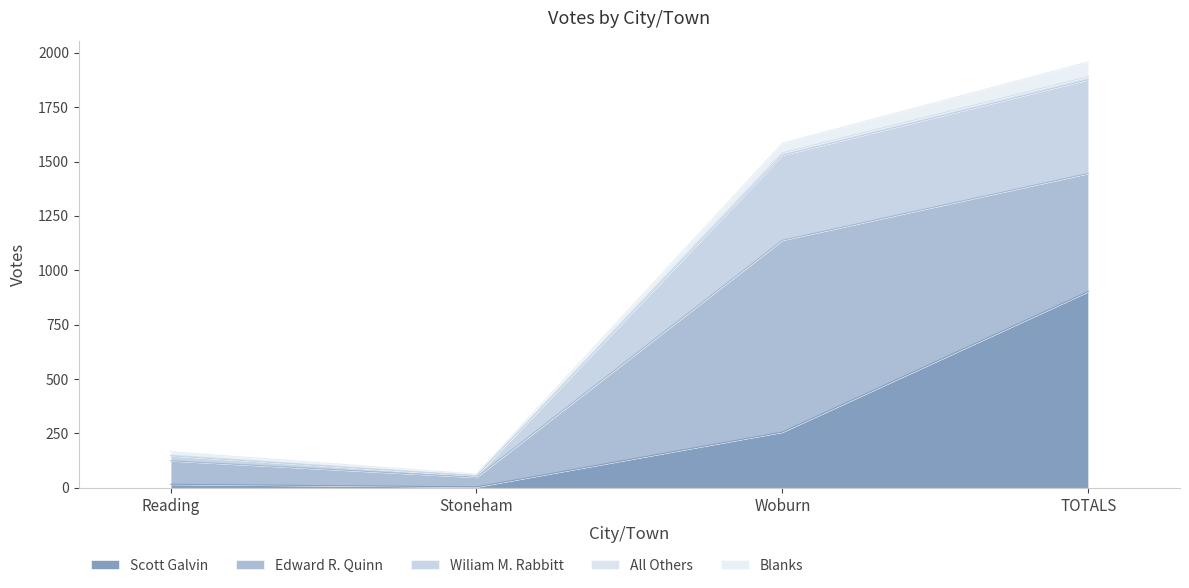

At which label does Scott Galvin reach its peak?

TOTALS